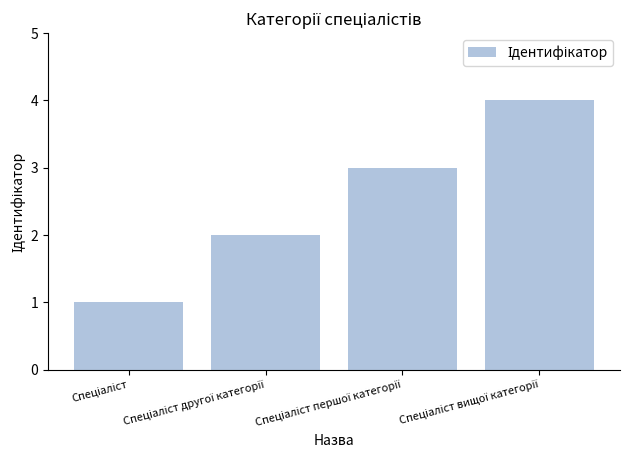

Reading left to right, what are all the values shown in this chart?

1	2	3	4